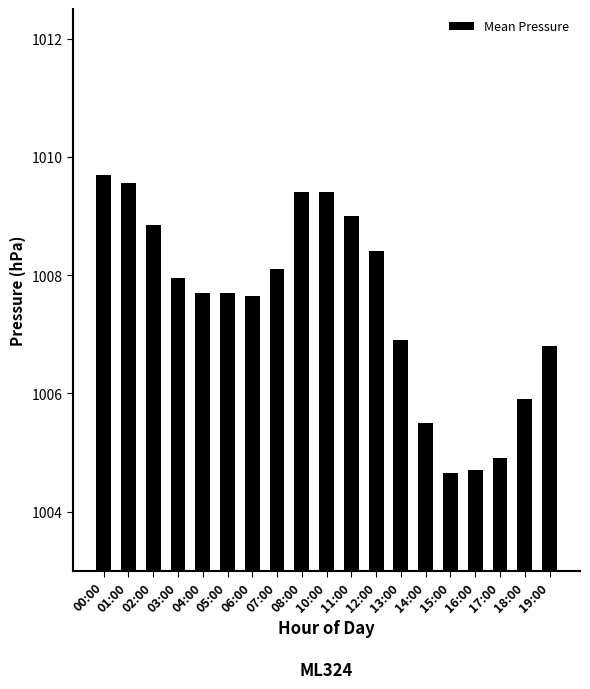

Which has a higher value, 05:00 or 02:00?

02:00